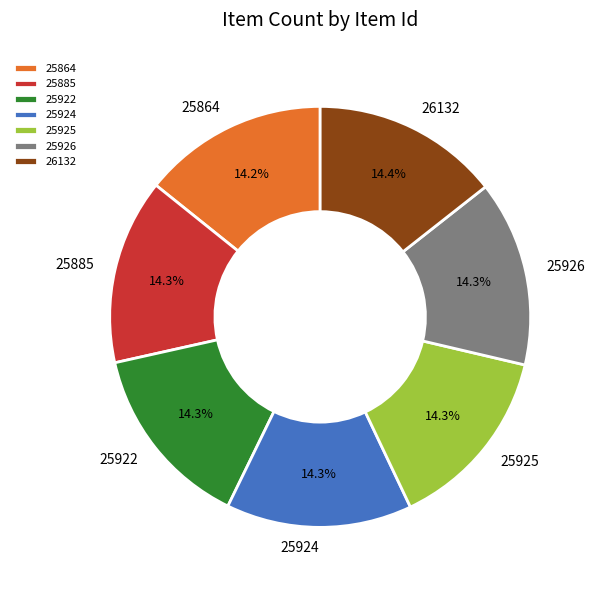

How much of the chart is everything except 26132?

85.6%